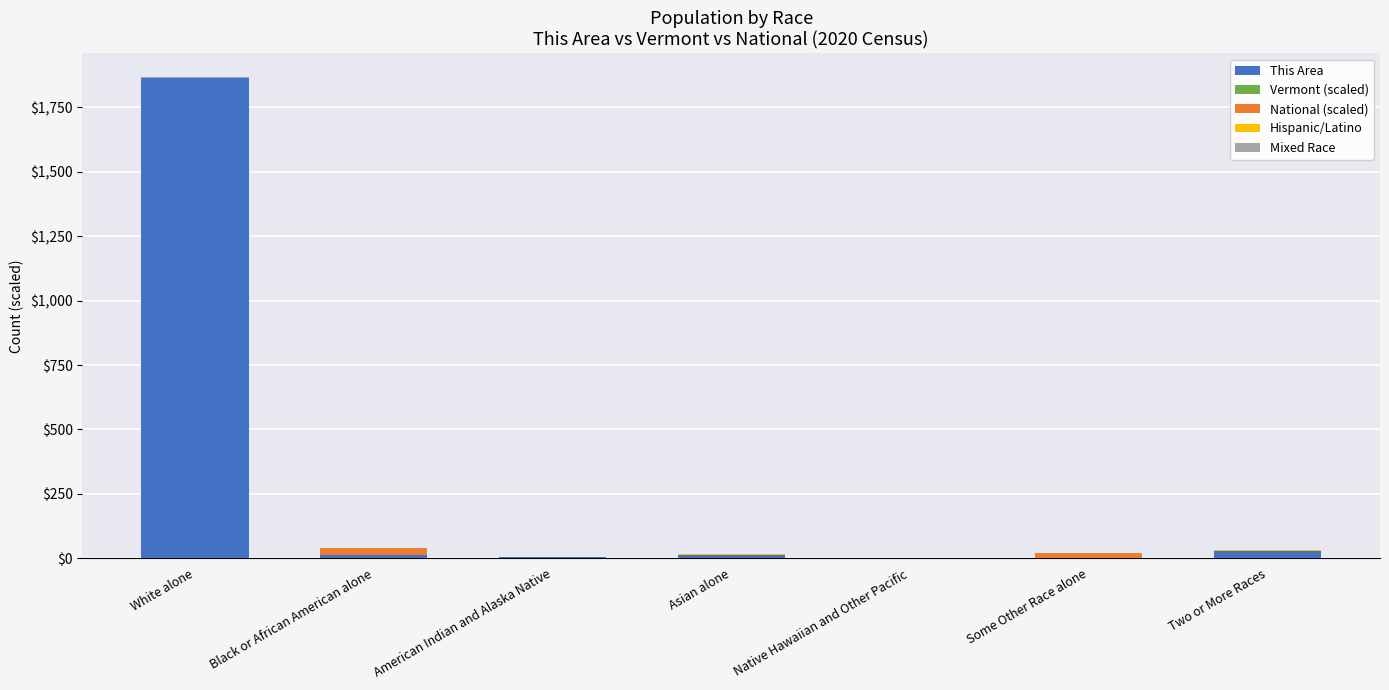

Is it true that This Area equals 0.0 at Native Hawaiian and Other Pacific?

True